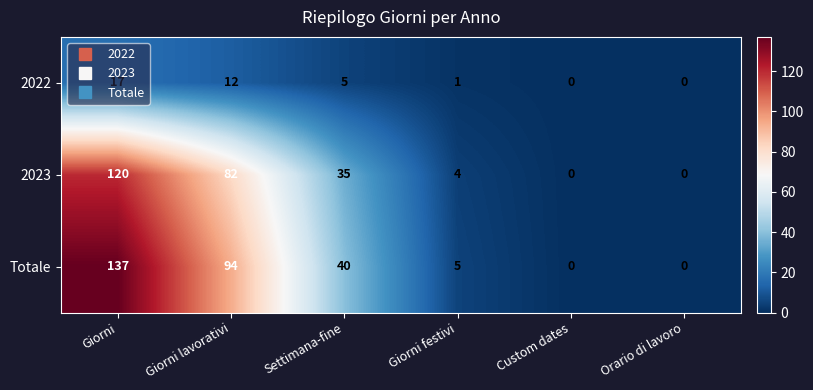

Rank the series by their maximum value, from highest to lowest.

Totale, 2023, 2022